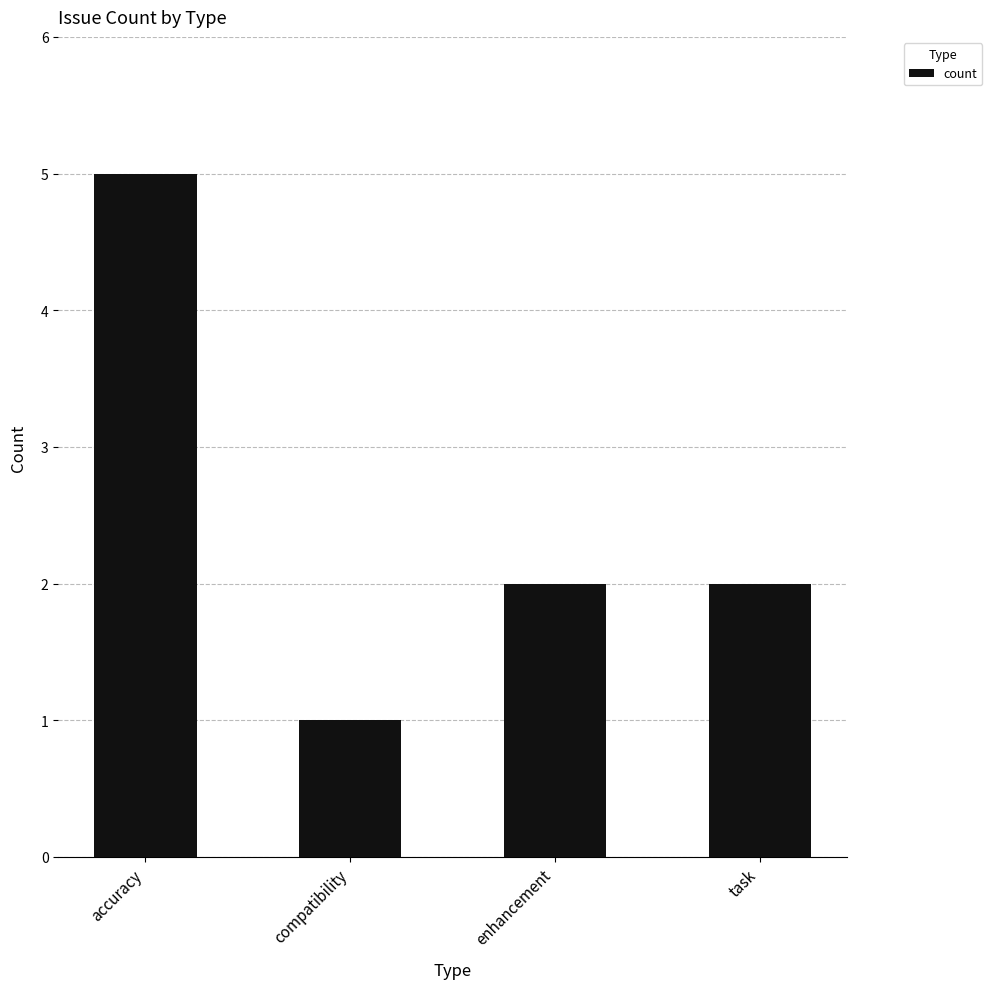

Approximately how many times larger is the value at accuracy compared to enhancement?

2.5